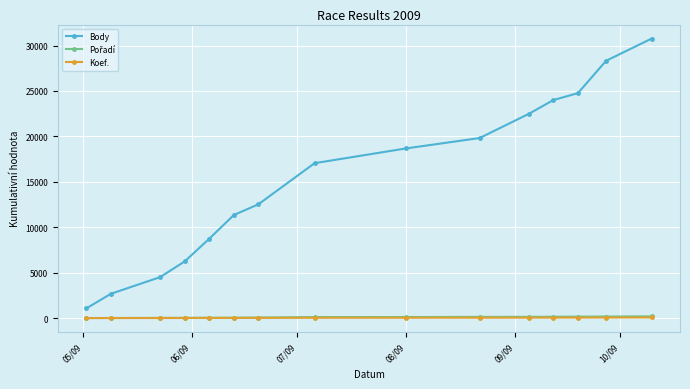

True or false: Body and Koef. cross at least once.

False